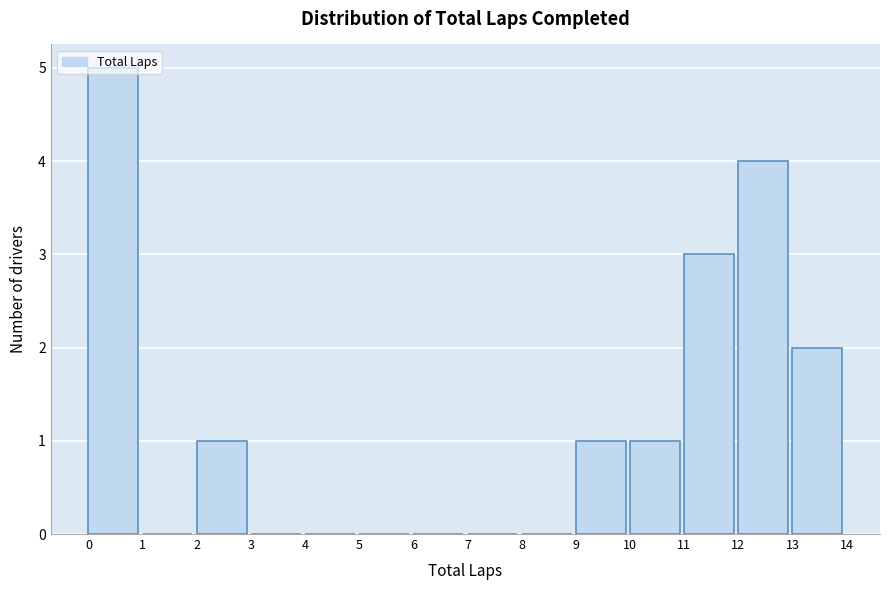

Reading left to right, transcribe this chart: for each bar, give the range it covers on the x-axis and its height. The values are not printed on the chart, so give them approximately, as read against the axis.

0 to 1: 5
1 to 2: 0
2 to 3: 1
3 to 4: 0
4 to 5: 0
5 to 6: 0
6 to 7: 0
7 to 8: 0
8 to 9: 0
9 to 10: 1
10 to 11: 1
11 to 12: 3
12 to 13: 4
13 to 14: 2